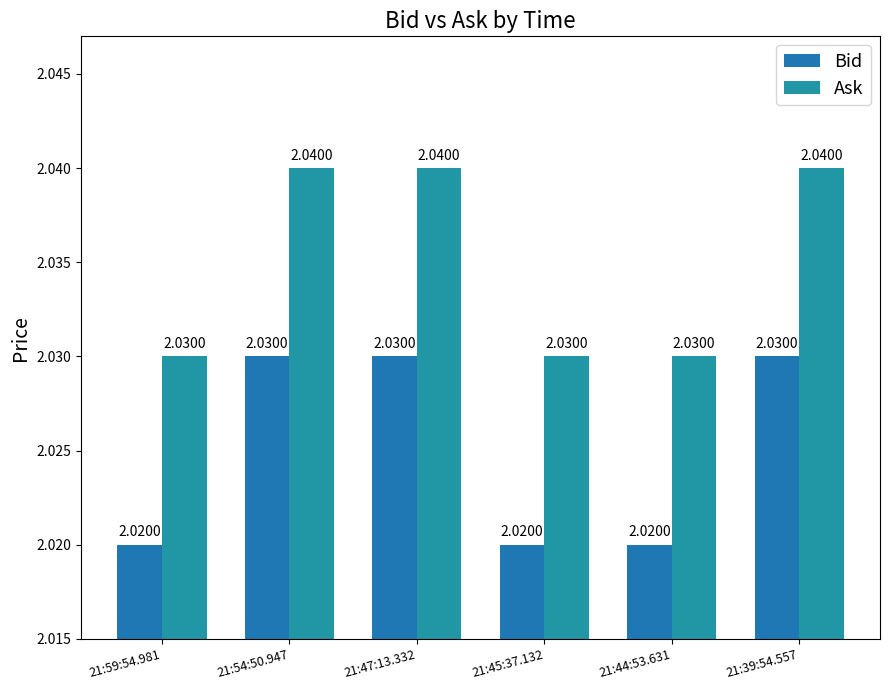

What position from the left is 21:44:53.631?

5